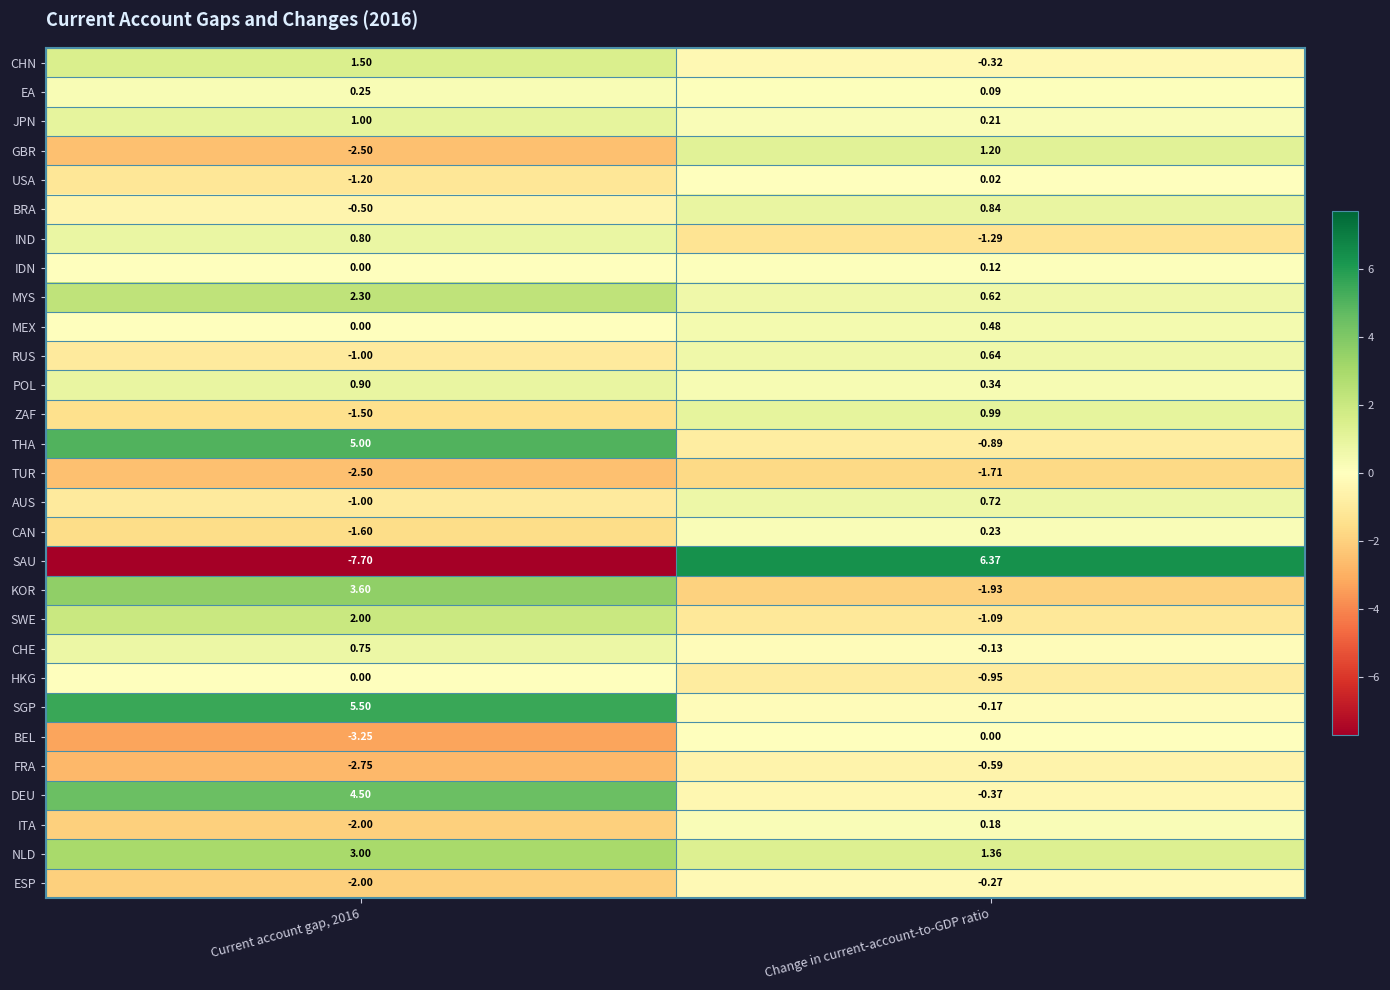

What is the total value across all series at Current account gap, 2016?

1.6